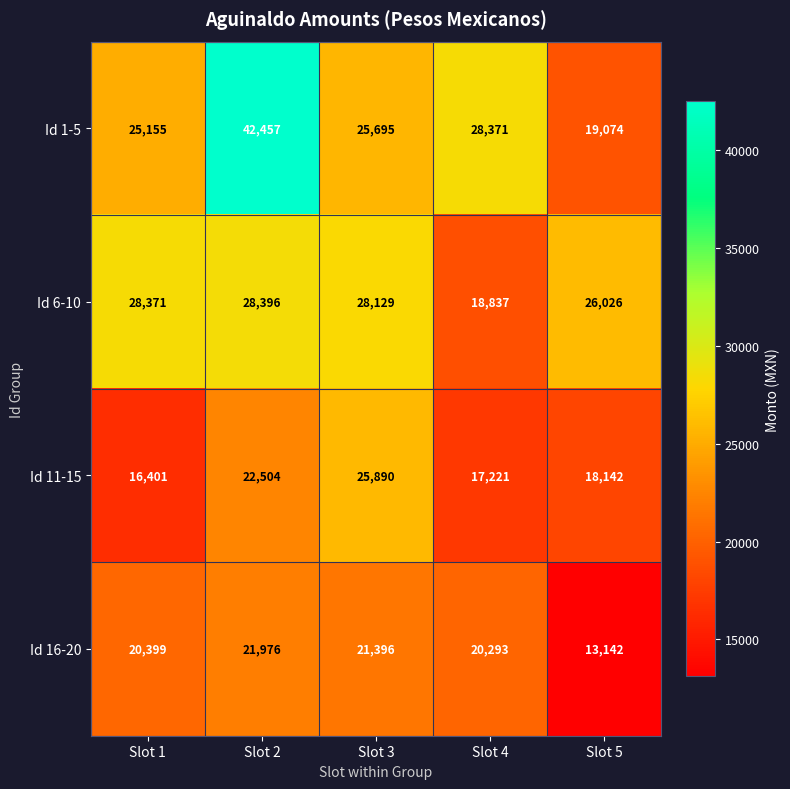

At which category is the sum across all series the highest?

Slot 2